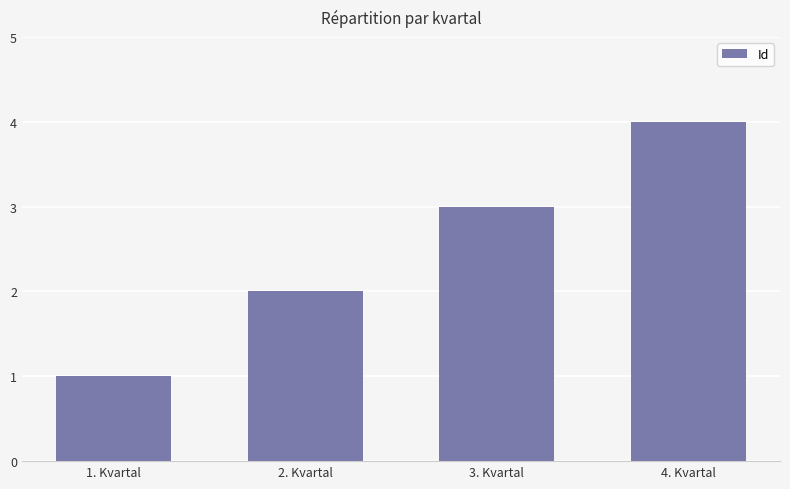

The value at 4. Kvartal is 1. True or false?

False